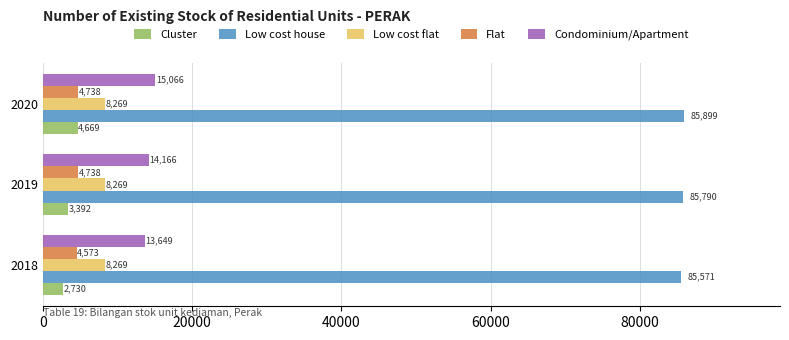

Count the Cluster values in the range 2730 to 4669.

3